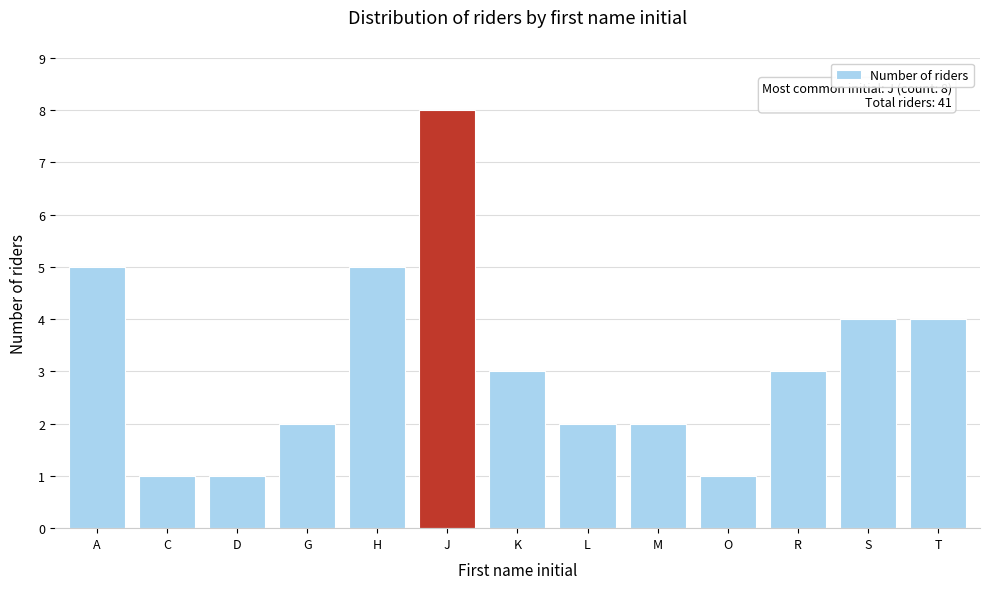

Reading left to right, what are all the values shown in this chart?

A=5	C=1	D=1	G=2	H=5	J=8	K=3	L=2	M=2	O=1	R=3	S=4	T=4